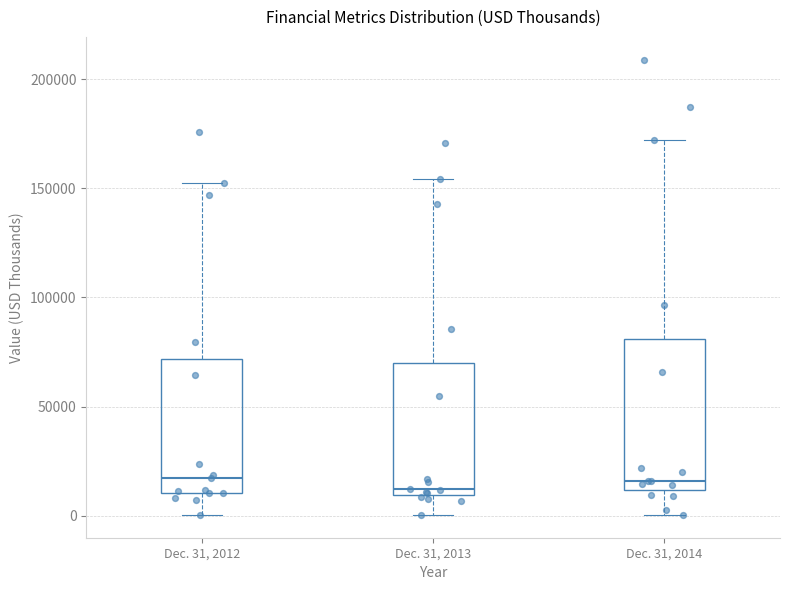

Reading left to right, read every box against the y-axis: the position of its median line, the range the box covers, and the ends of its whiskers. The values are not printed on the chart, so give them approximately, as read against the axis.

Dec. 31, 2012: median 15000, box 10000 to 70000, whiskers 0 to 150000
Dec. 31, 2013: median 10000 (just above the box's lower edge), box 10000 to 70000, whiskers 0 to 155000
Dec. 31, 2014: median 15000, box 10000 to 80000, whiskers 0 to 170000